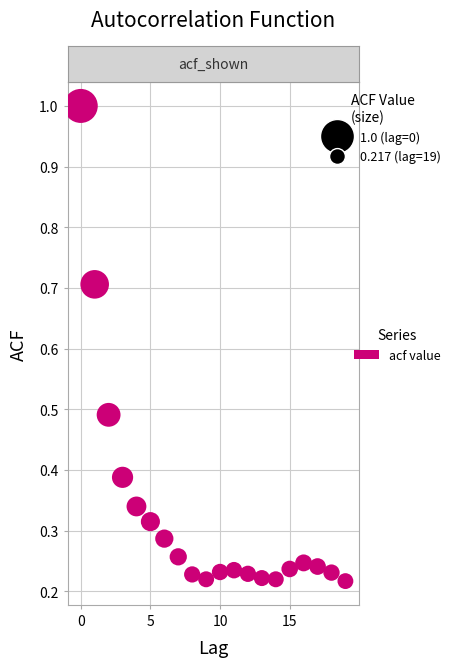

What is the range of Y values (max minus min)?

0.8